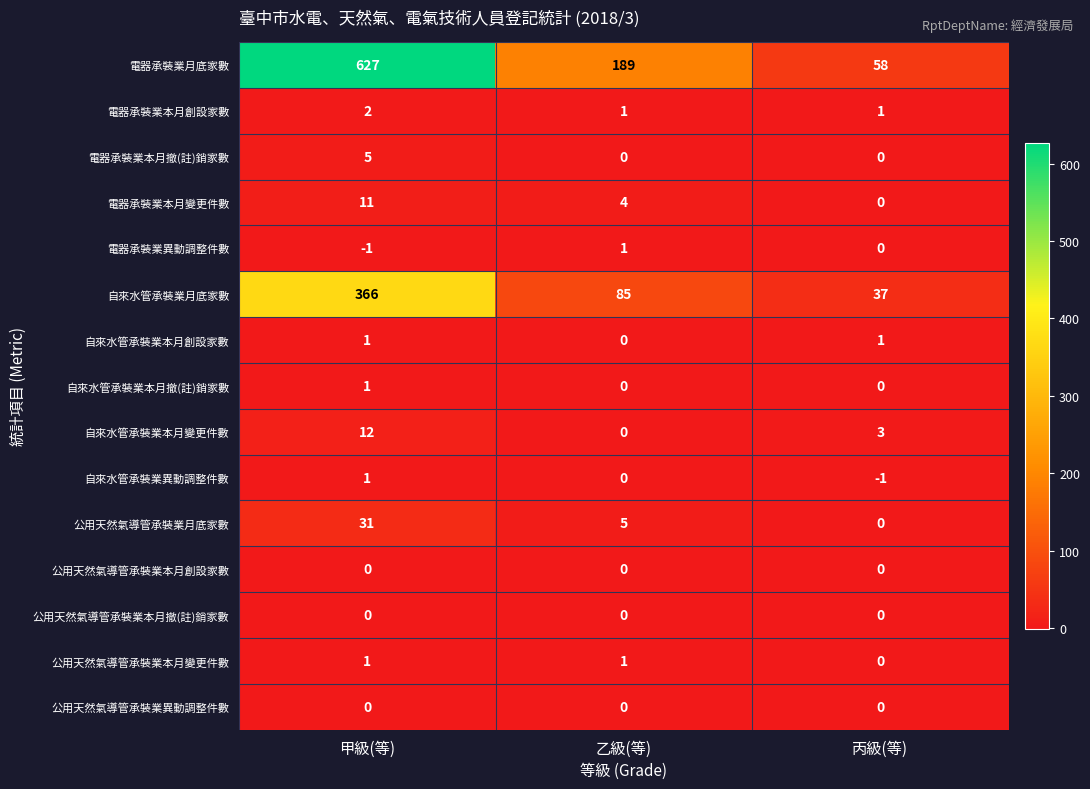

What is the smallest value displayed?

-1